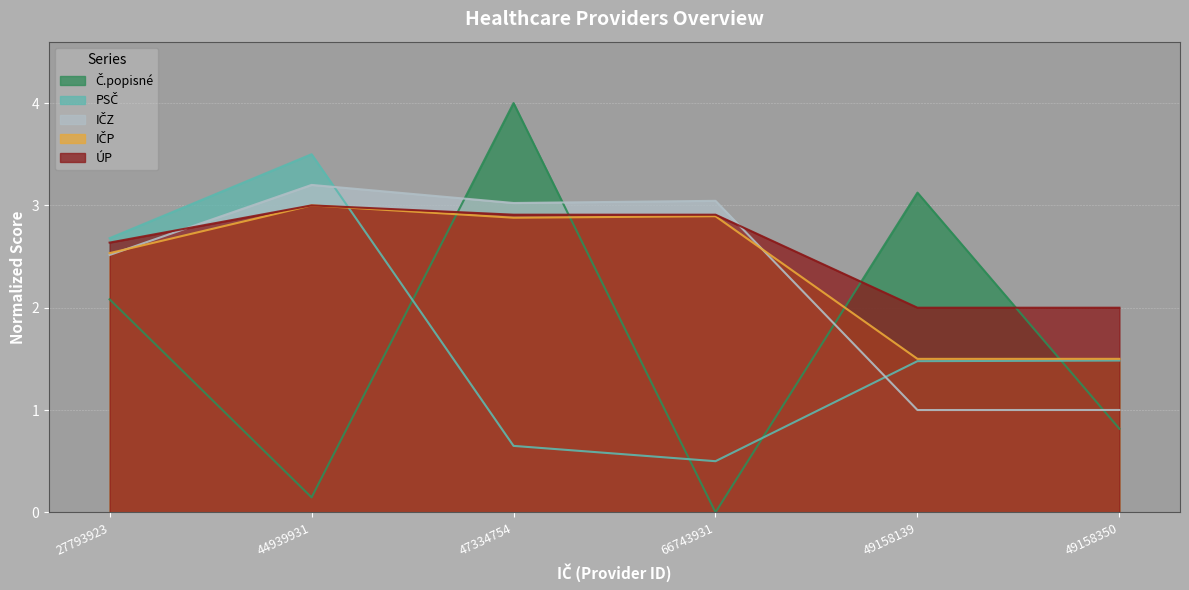

How many lines are shown in the chart?

5